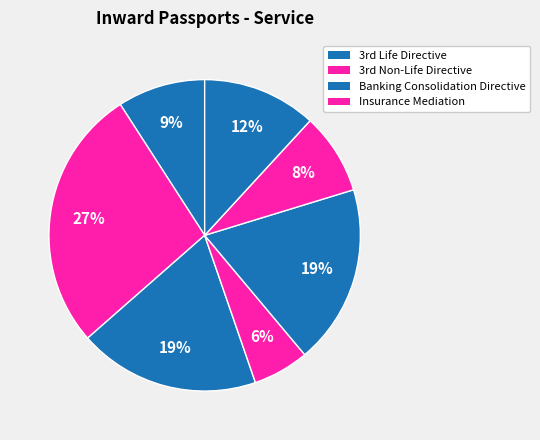

How many slices are in this pie chart?

7